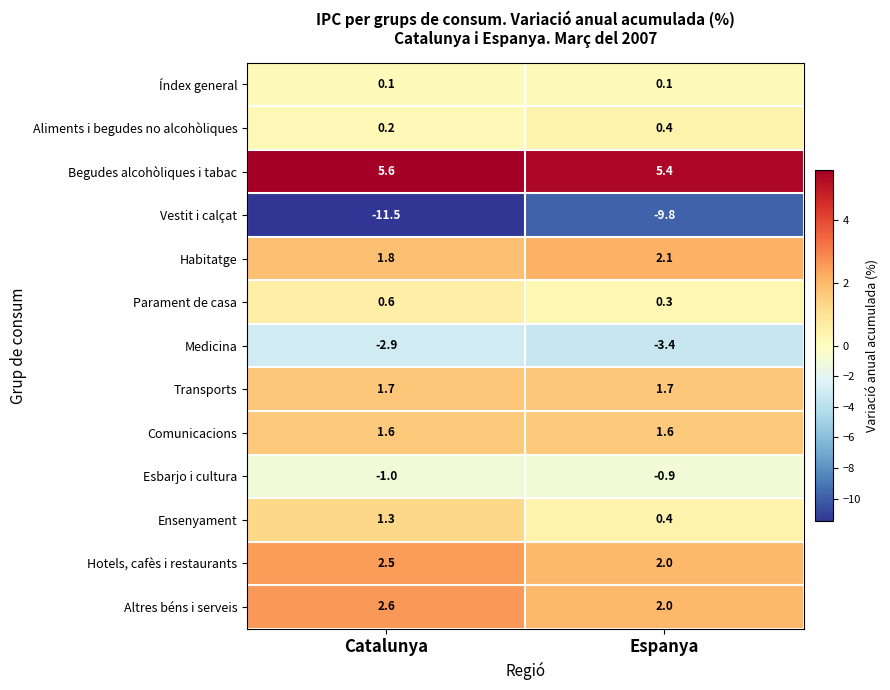

The value of Begudes alcohòliques i tabac at Catalunya is 7.7. True or false?

False